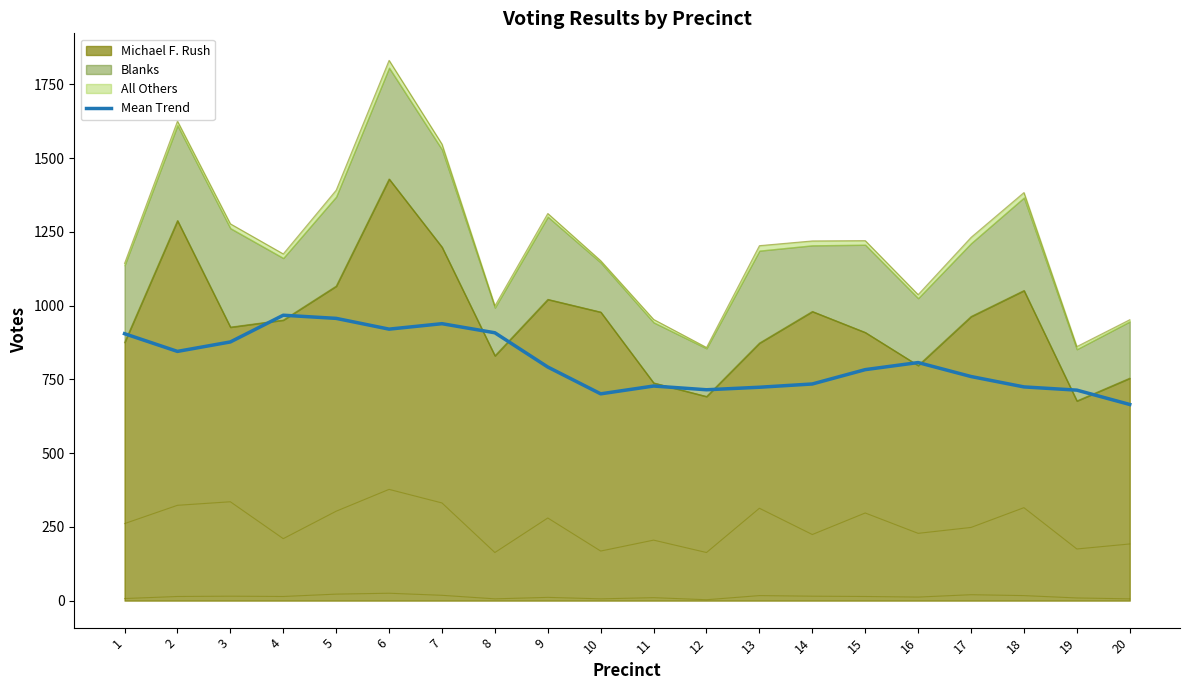

What is the average value?

808.0